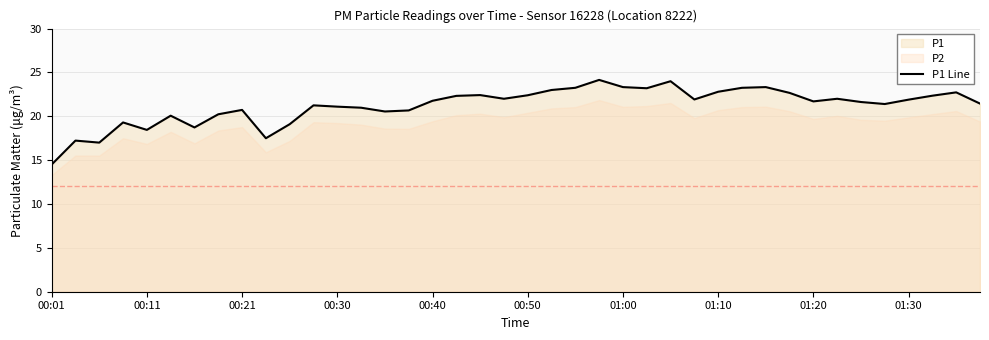

Reading right to left, list all the values displayed in this chart.

21.4	22.7	22.4	21.9	21.4	21.6	22.0	21.7	22.7	23.3	23.2	22.8	21.9	24.0	23.2	23.3	24.1	23.2	23.0	22.4	22.0	22.4	22.3	21.8	20.7	20.6	21.0	21.1	21.2	19.1	17.5	20.7	20.2	18.7	20.1	18.4	19.3	17.0	17.2	14.5